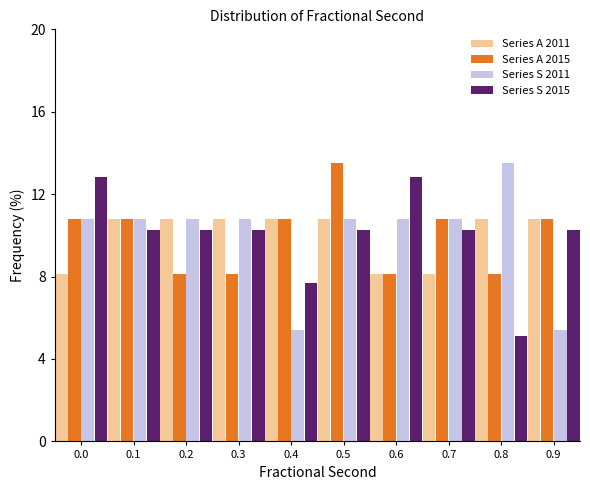

Is it true that Series S 2015 equals 5.1 at 0.8?

True